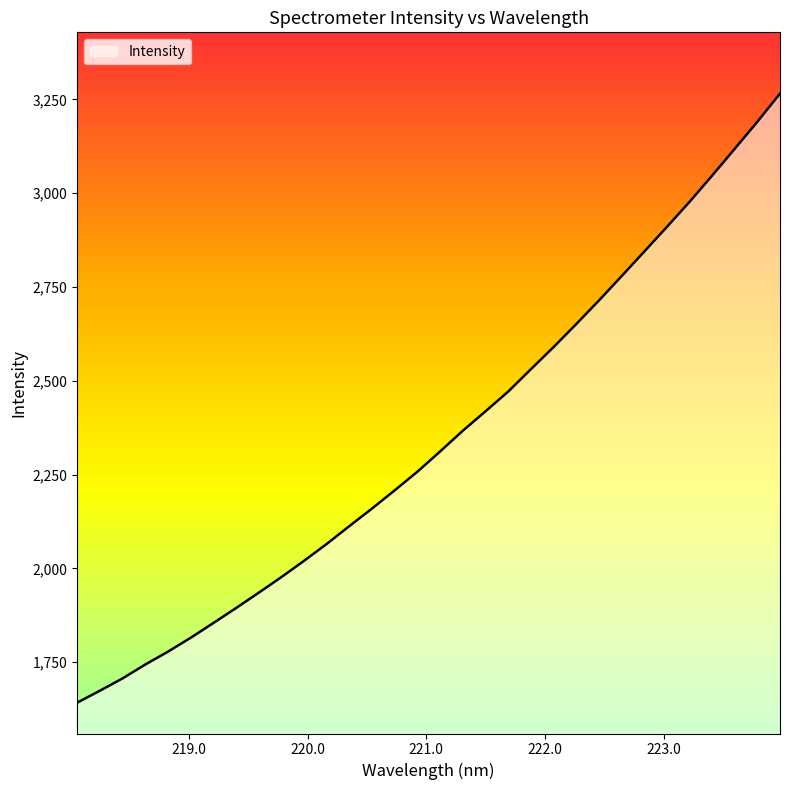

What is the difference between the maximum and minimum values?

1623.0